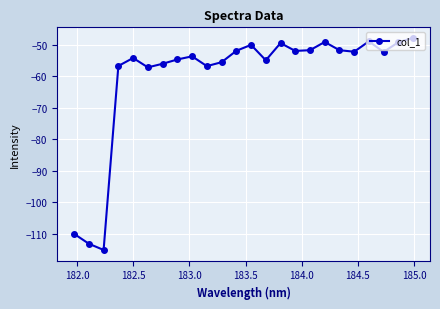

What is the value of the 16th point from the left?

-52.0